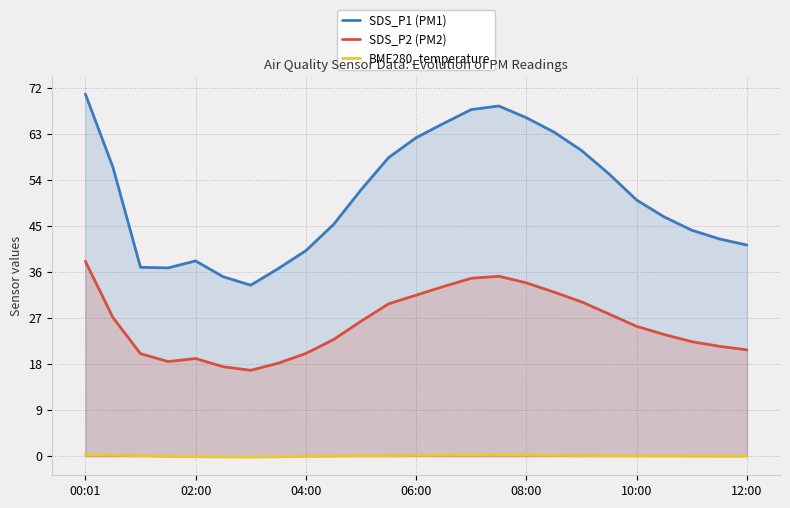

True or false: SDS_P1 (PM1) and BME280_temperature intersect in this chart.

False